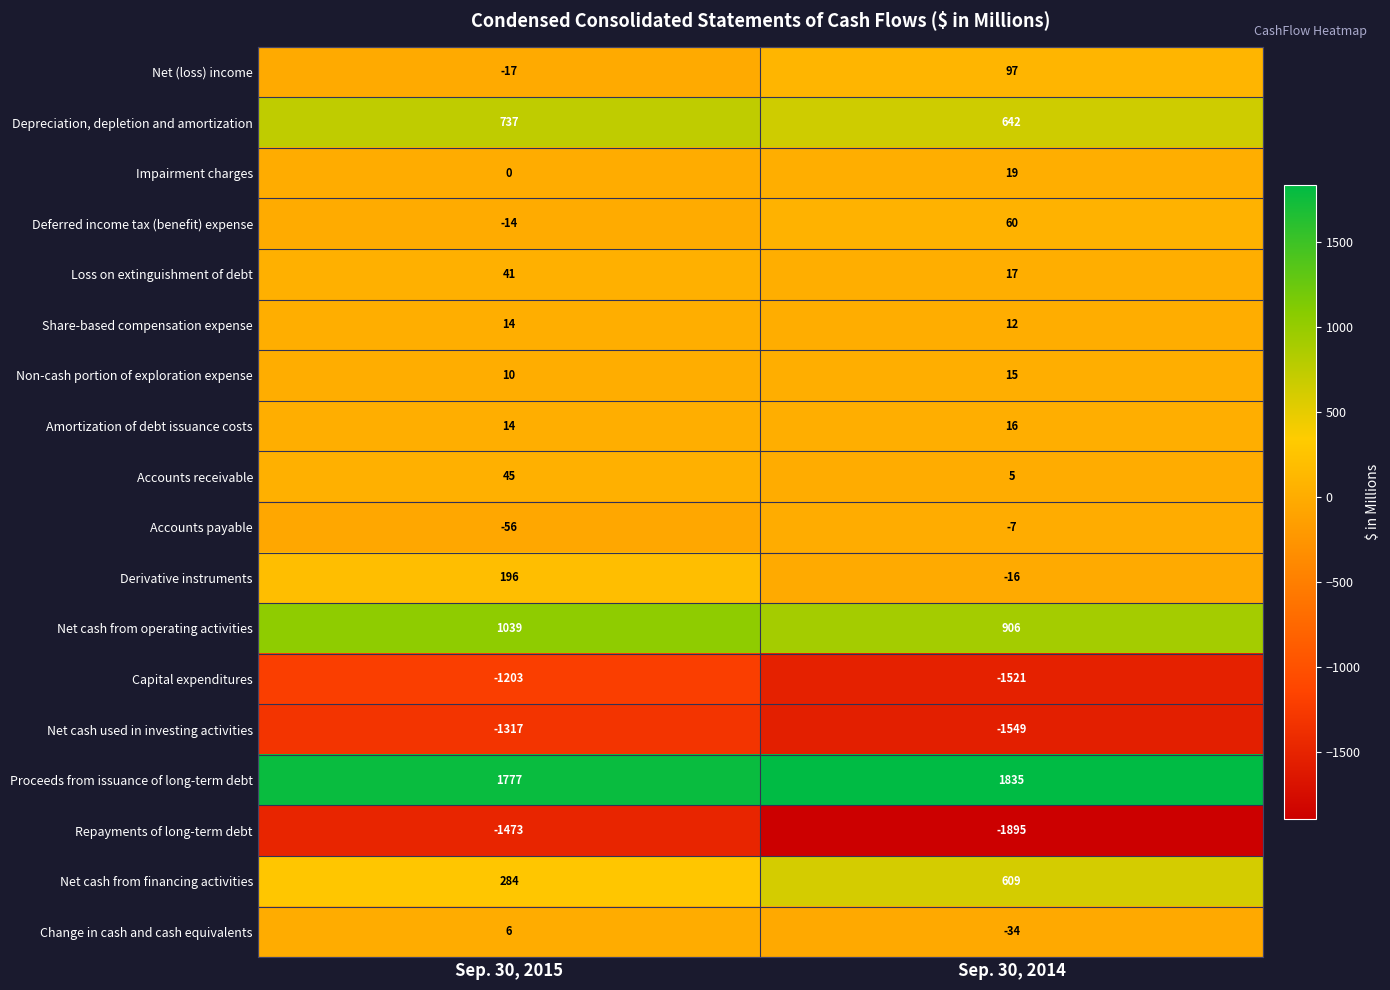

What is the total value across all series at Sep. 30, 2015?

83